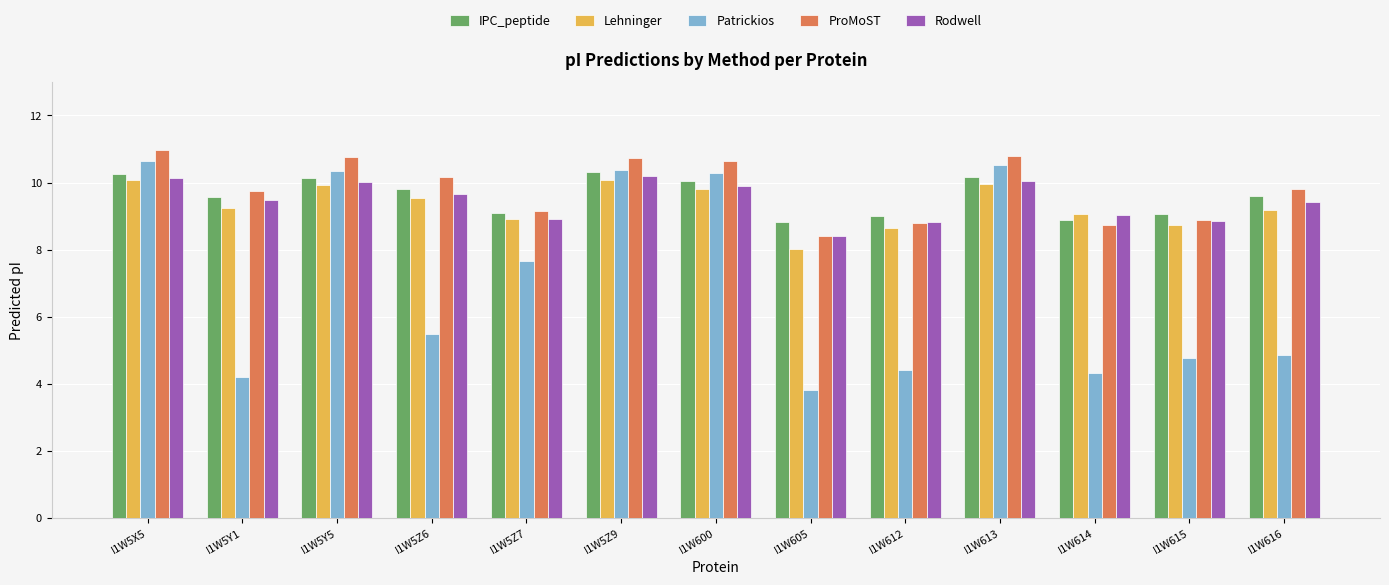

Which category has the lowest value in the Lehninger series?

I1W605